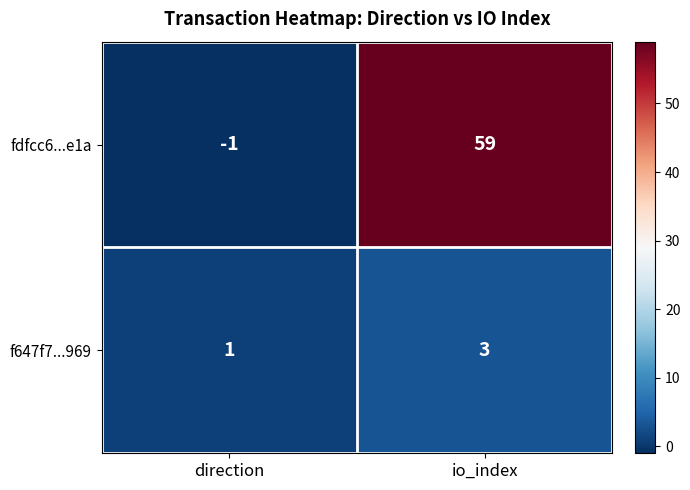

What is the total value across all series at io_index?

62